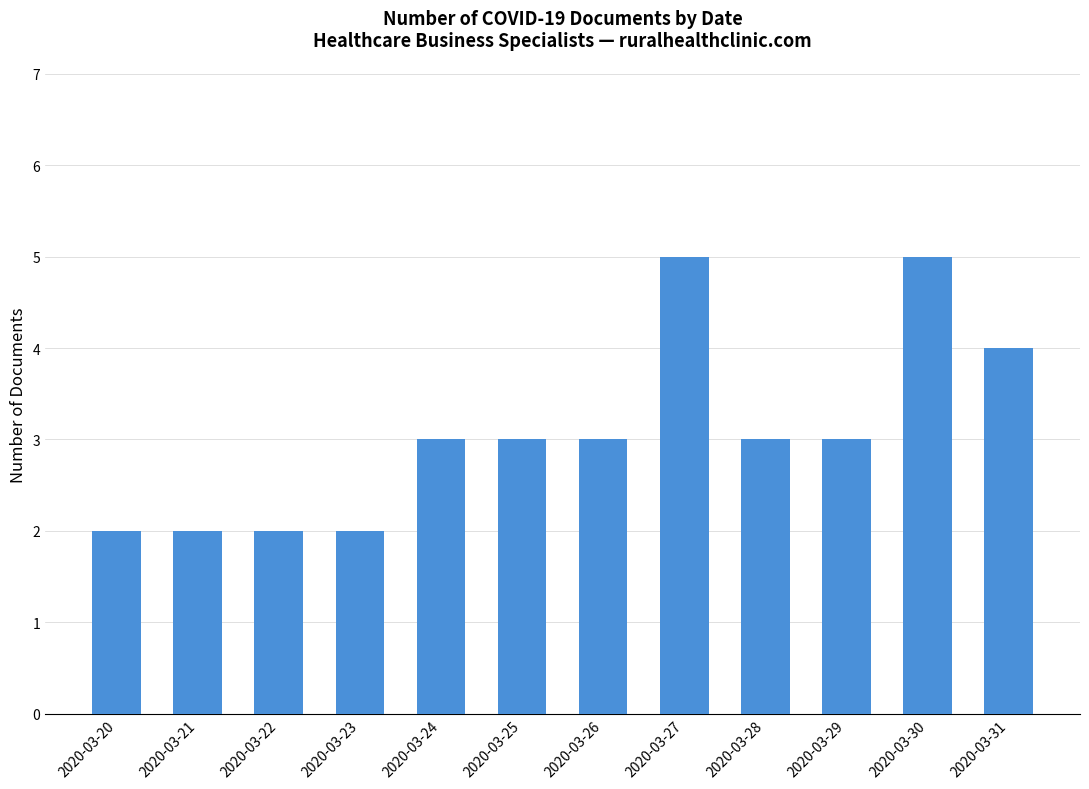

Read the value at 2020-03-28.

3